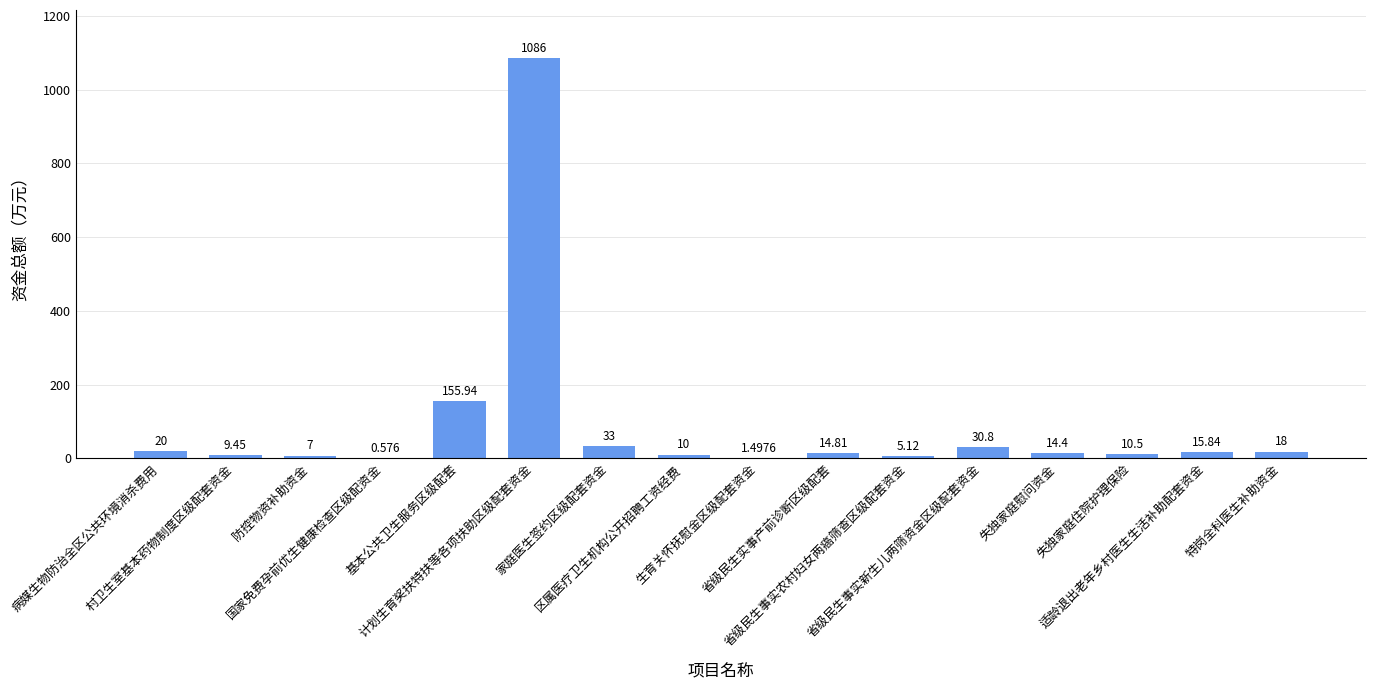

Are the bars horizontal?

No